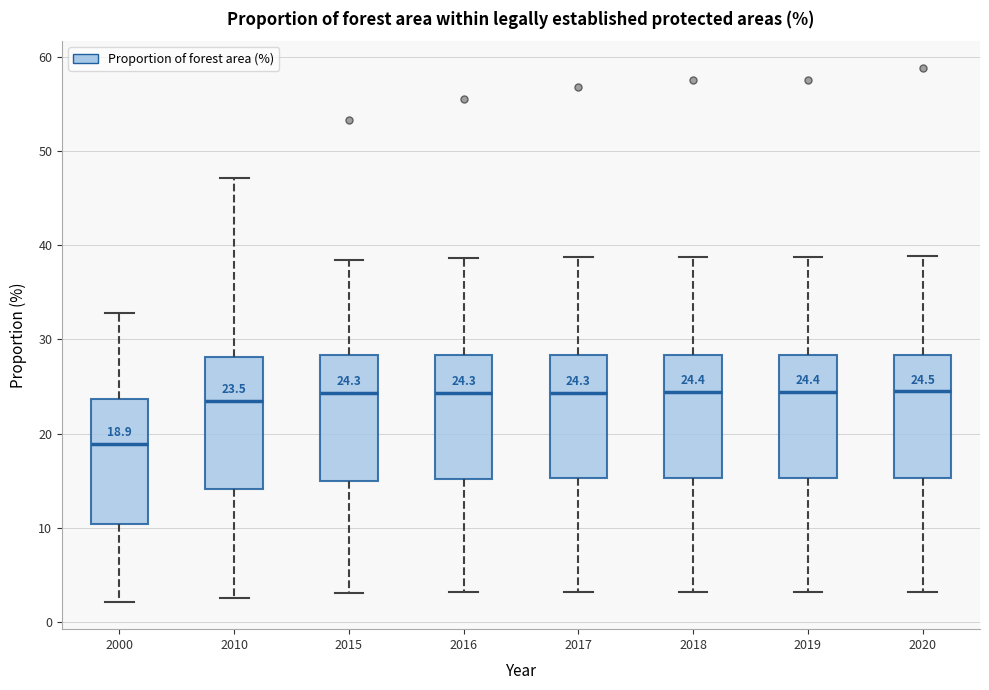

Which box has the lowest median line?

2000